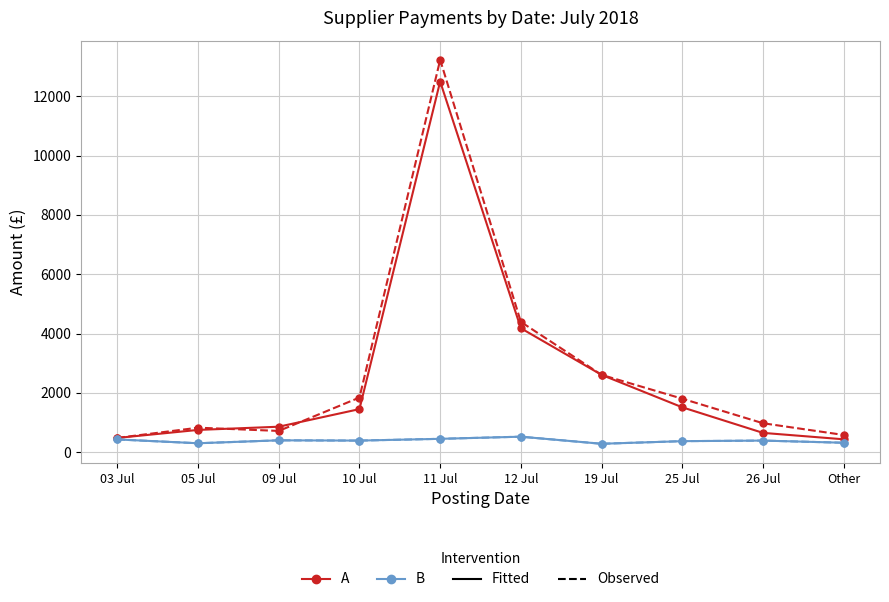

Is this an area chart (filled region under the line)?

No